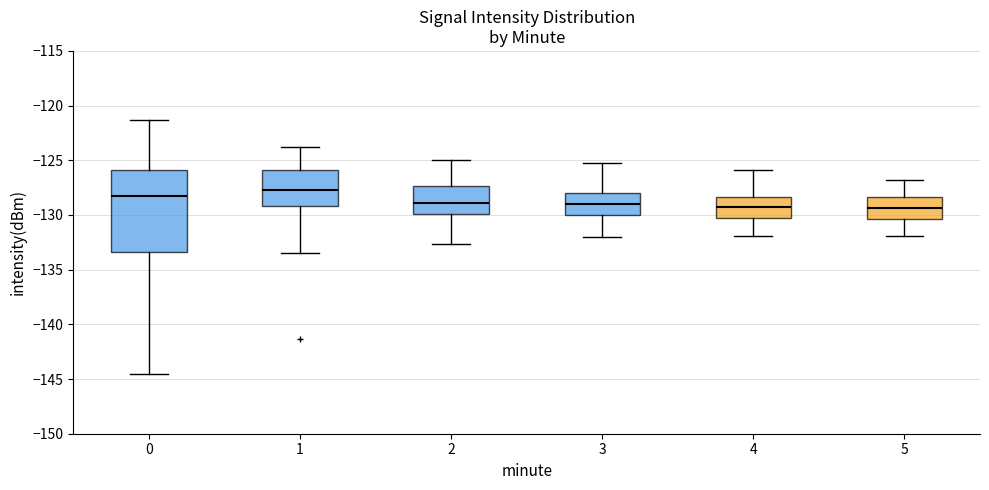

Where does the lower whisker of the box at x = 4 end on the y-axis? The values are not printed on the chart, so give them approximately, as read against the axis.

-132.0